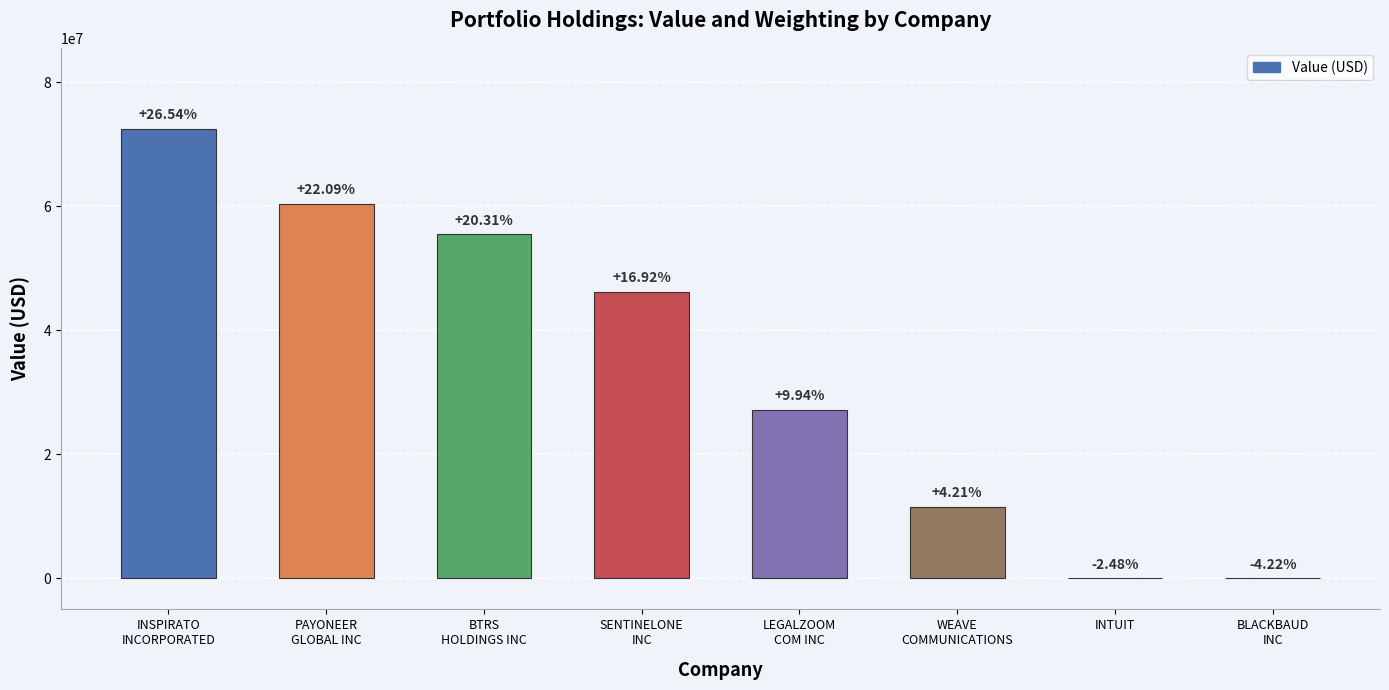

List the labels in order of value, smallest first.

INTUIT, BLACKBAUD
INC, WEAVE
COMMUNICATIONS, LEGALZOOM
COM INC, SENTINELONE
INC, BTRS
HOLDINGS INC, PAYONEER
GLOBAL INC, INSPIRATO
INCORPORATED